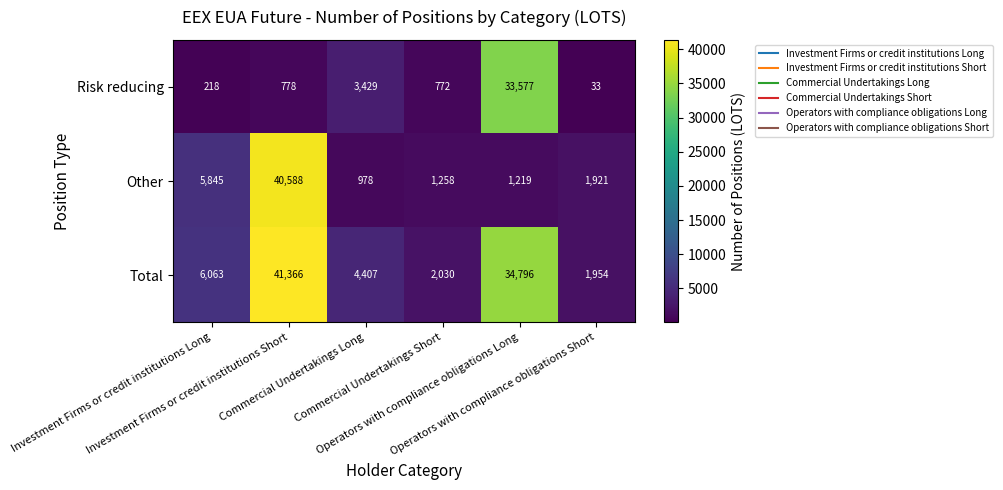

What is the maximum value for Total?

41366